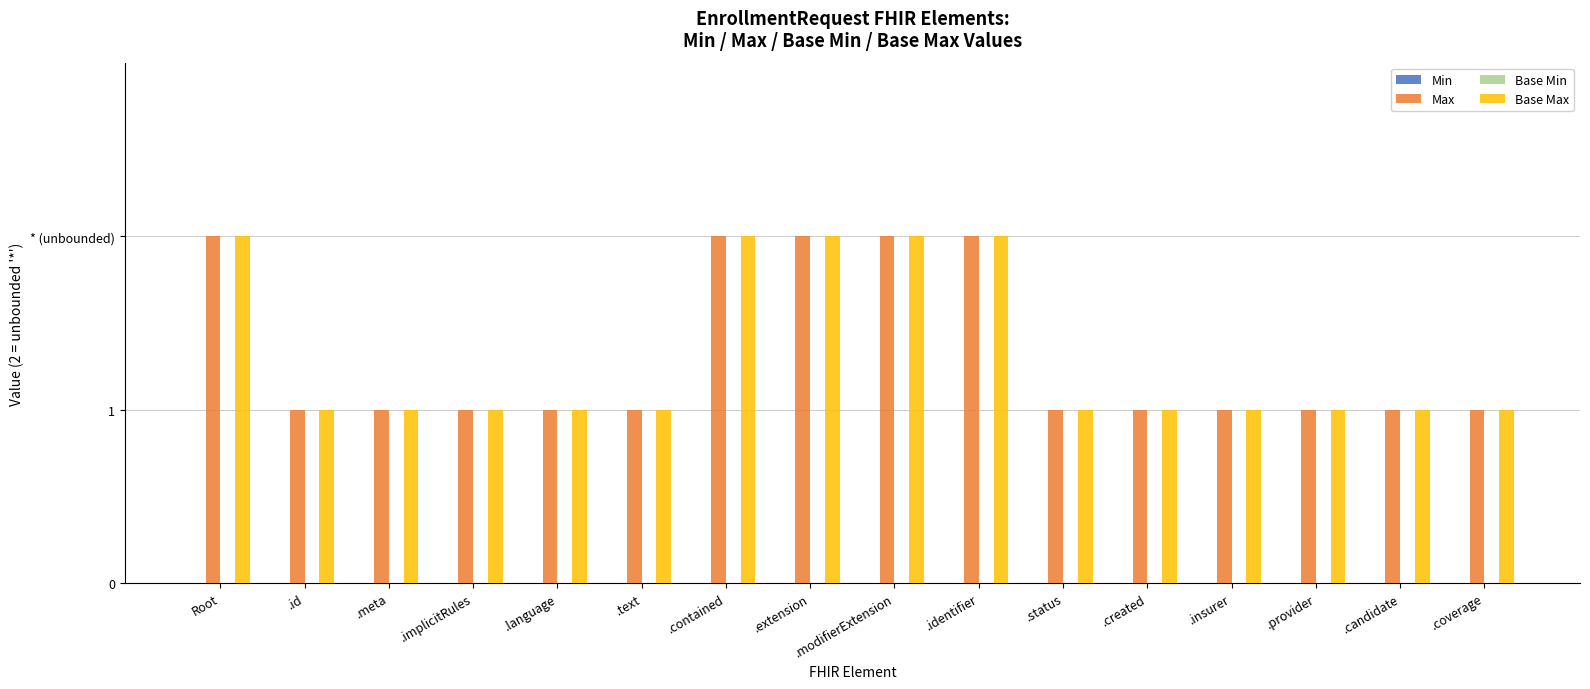

Which label corresponds to the smallest value in the chart?

Root